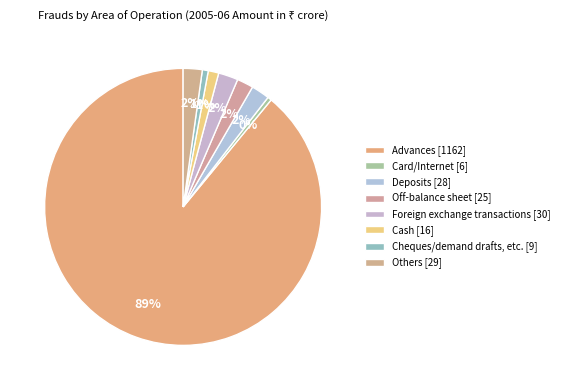

Count the number of slices in the pie.

8